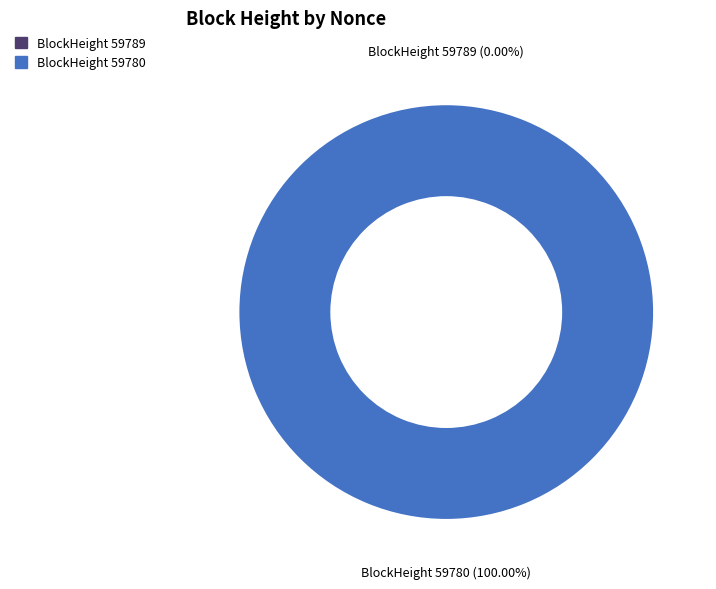

What is the largest slice in the pie chart?

59780